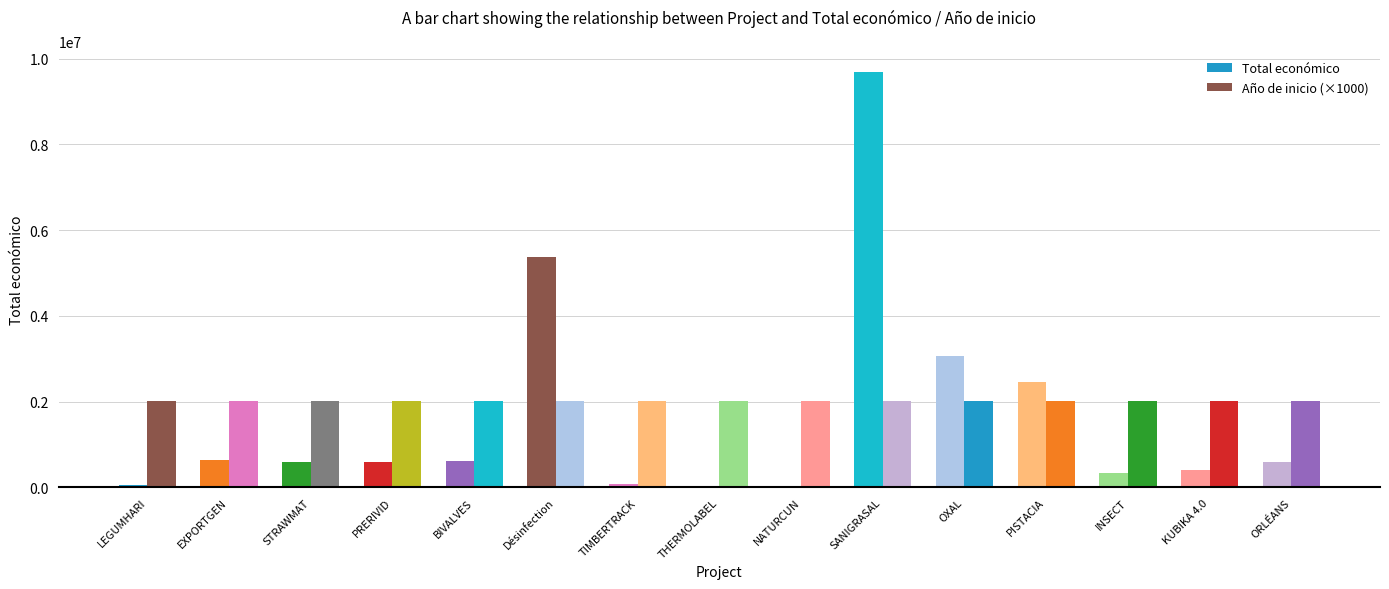

What is the maximum value shown in the chart?

9695285